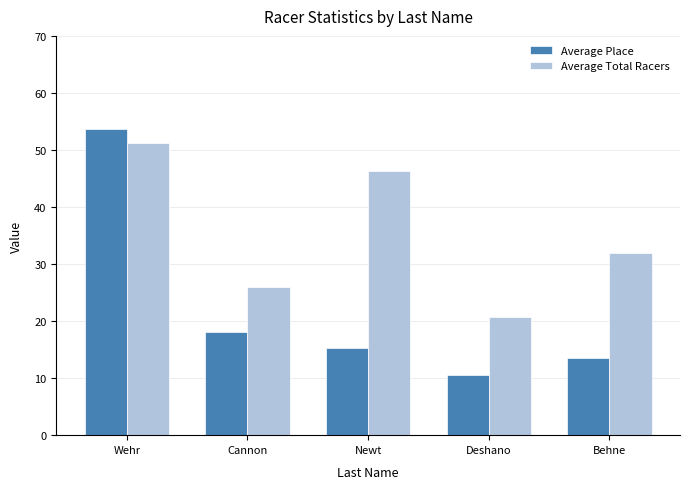

Are the bars horizontal?

No